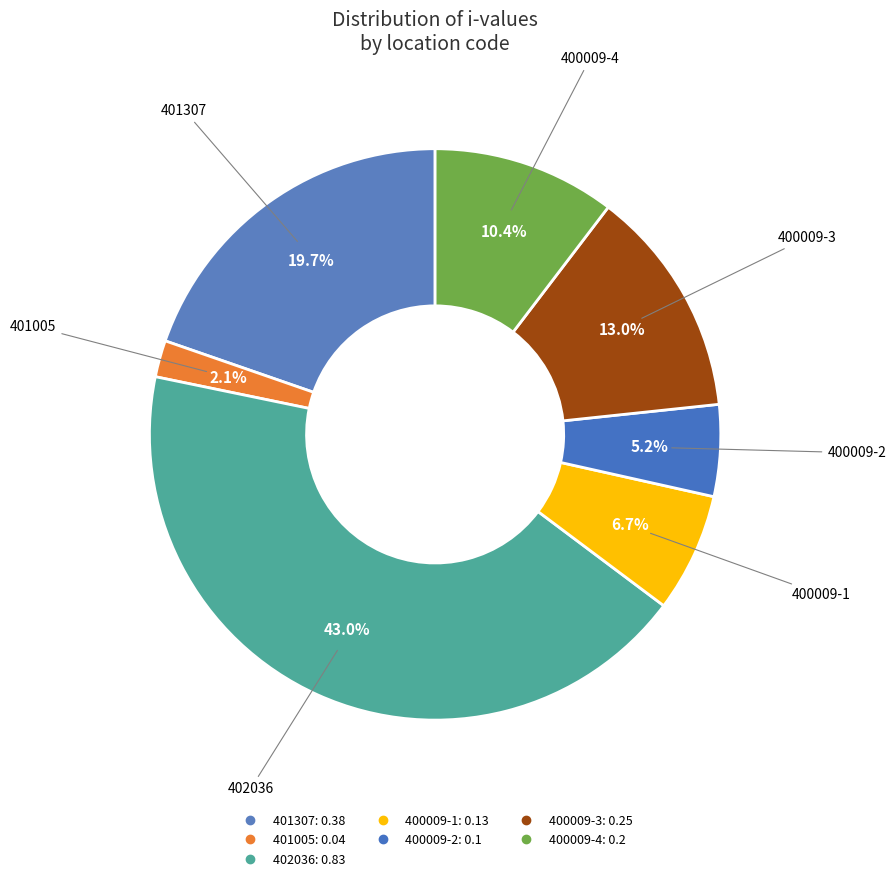

How many slices are in this pie chart?

7